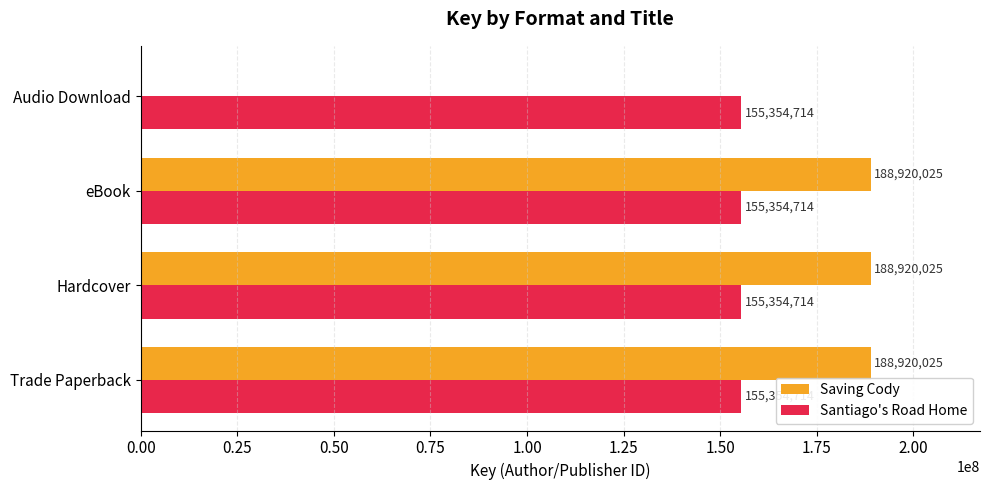

Which series changed the most between Hardcover and Audio Download?

Saving Cody